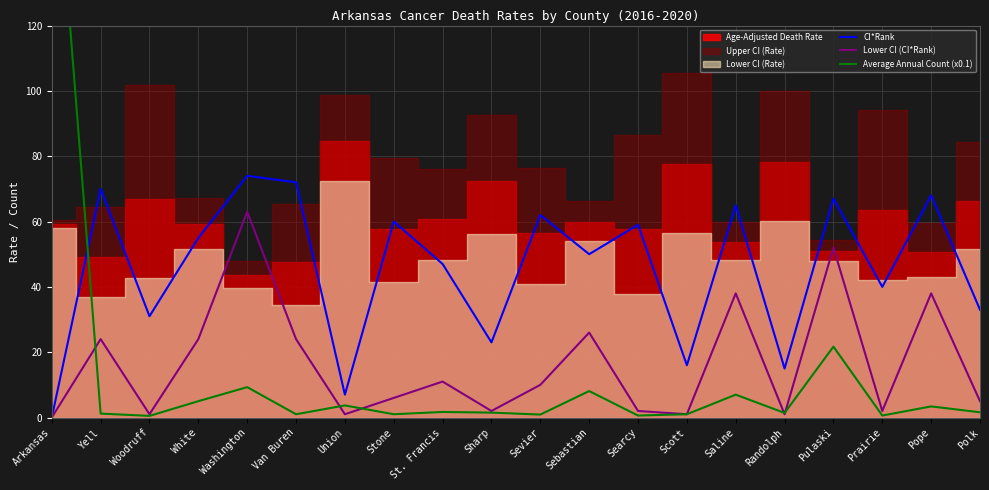

What is the label of the 5th point from the left?

Washington